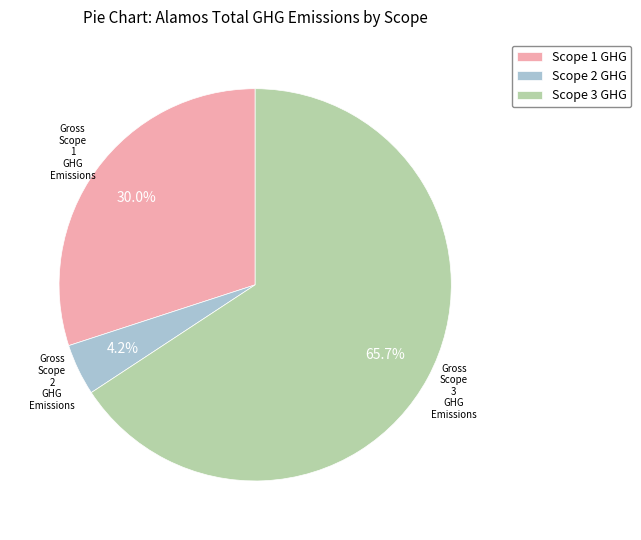

Is there a majority slice in this chart?

Yes